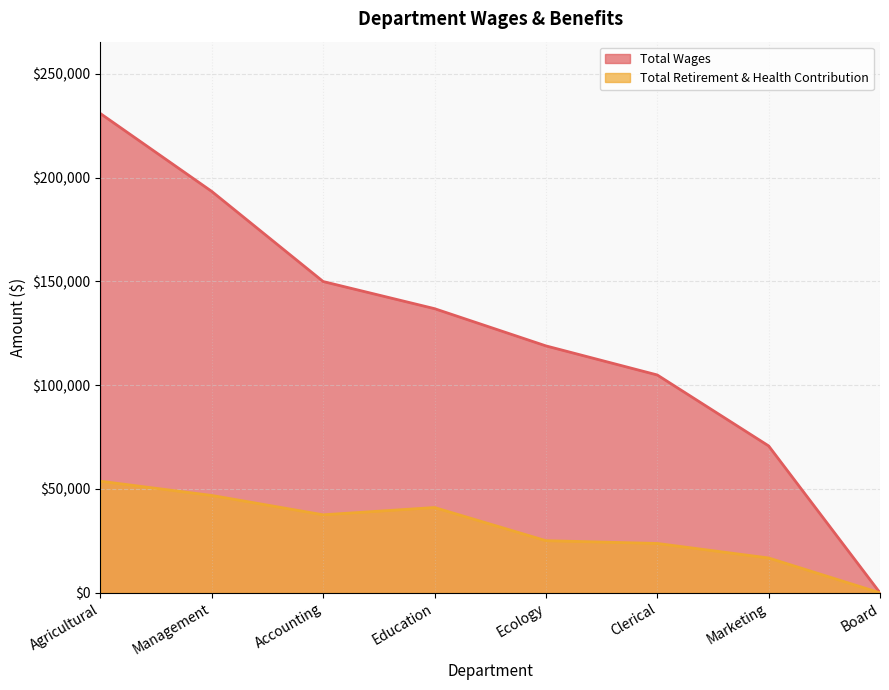

True or false: Total Retirement & Health Contribution and Total Wages cross at least once.

False